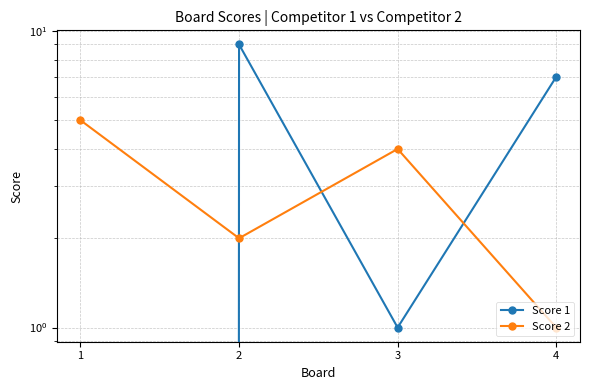

True or false: Score 2 has more than 2 interior local peaks.

False